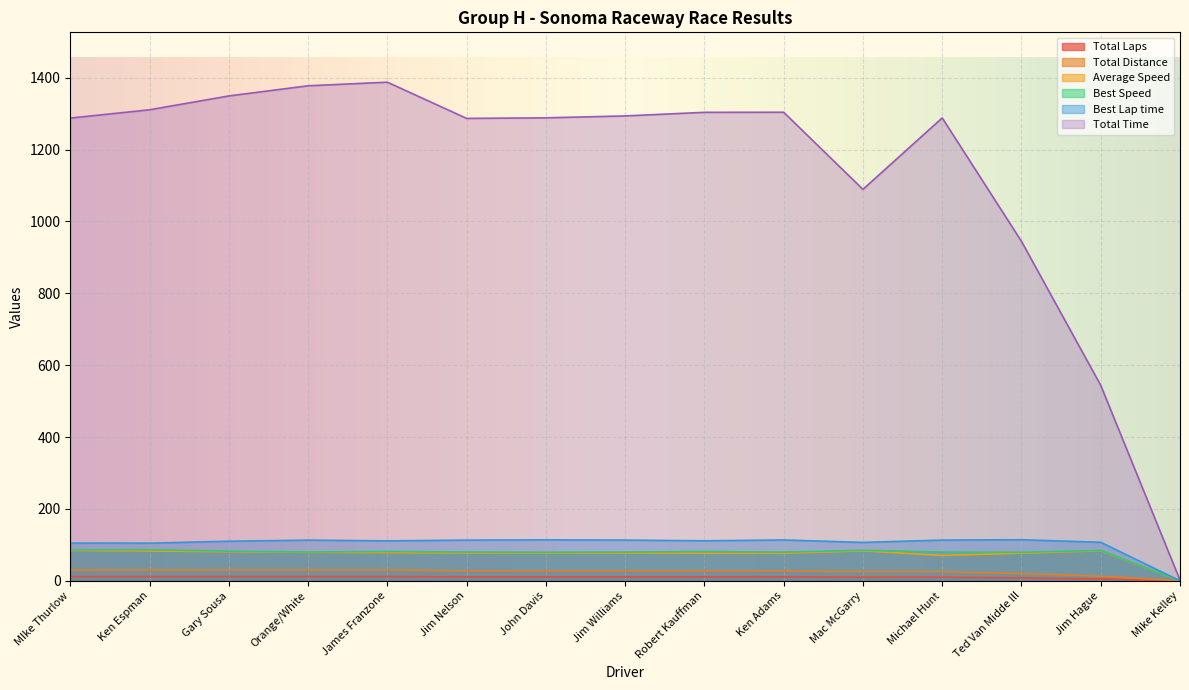

True or false: Best Lap time has a value of 191.1 at James Franzone.

False